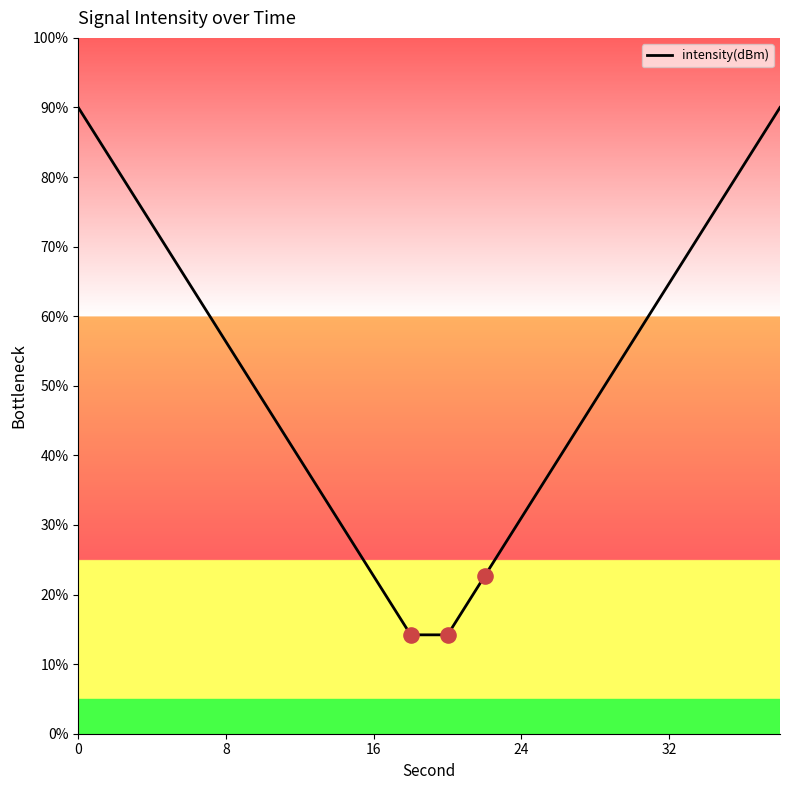

What is the greatest value displayed?

90.0